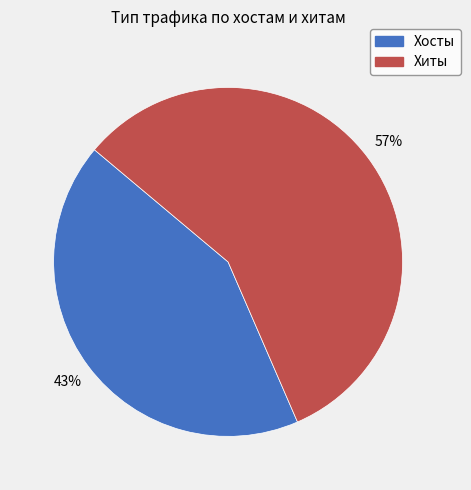

Which category has the smallest portion of the pie?

Хосты